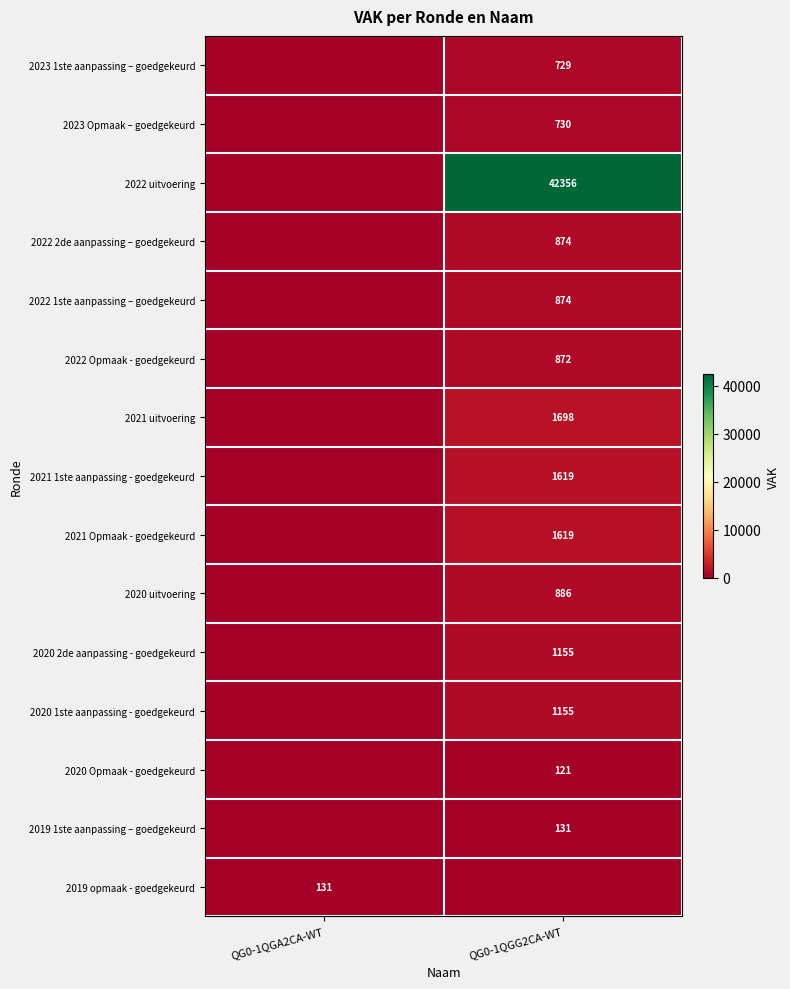

The 2023 1ste aanpassing – goedgekeurd series shows 729 at QG0-1QGG2CA-WT. True or false?

True